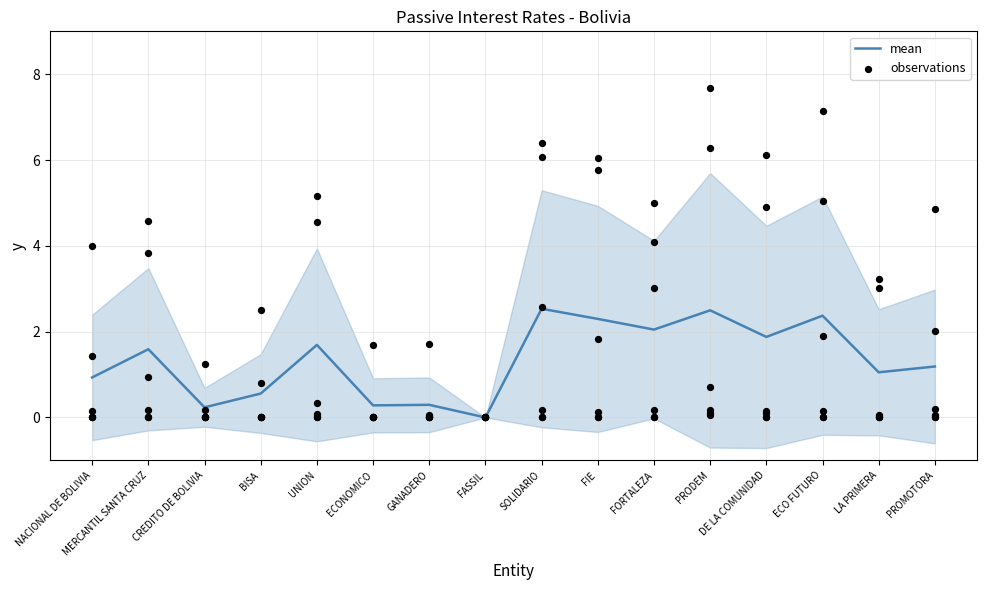

What is the change in value from DE LA COMUNIDAD to ECO FUTURO?

+0.5